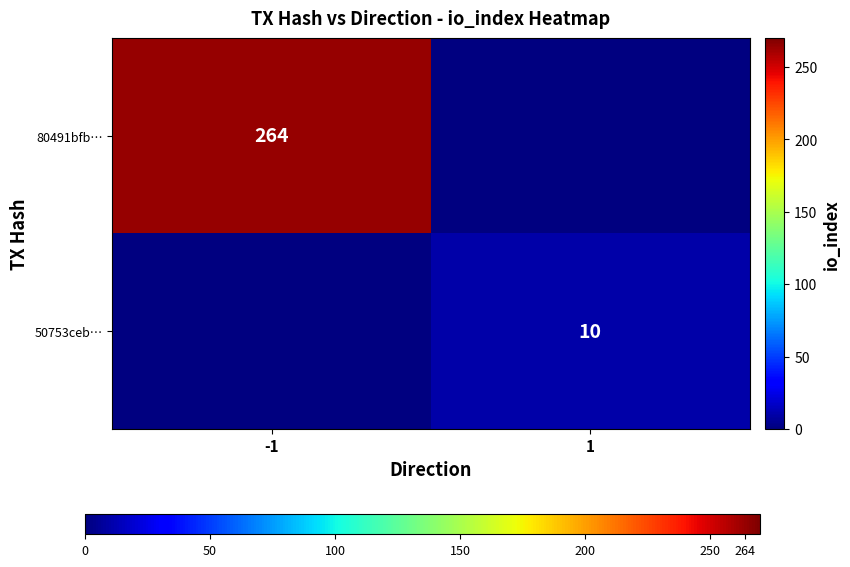

How many positive values does the 50753ceb… series have?

1